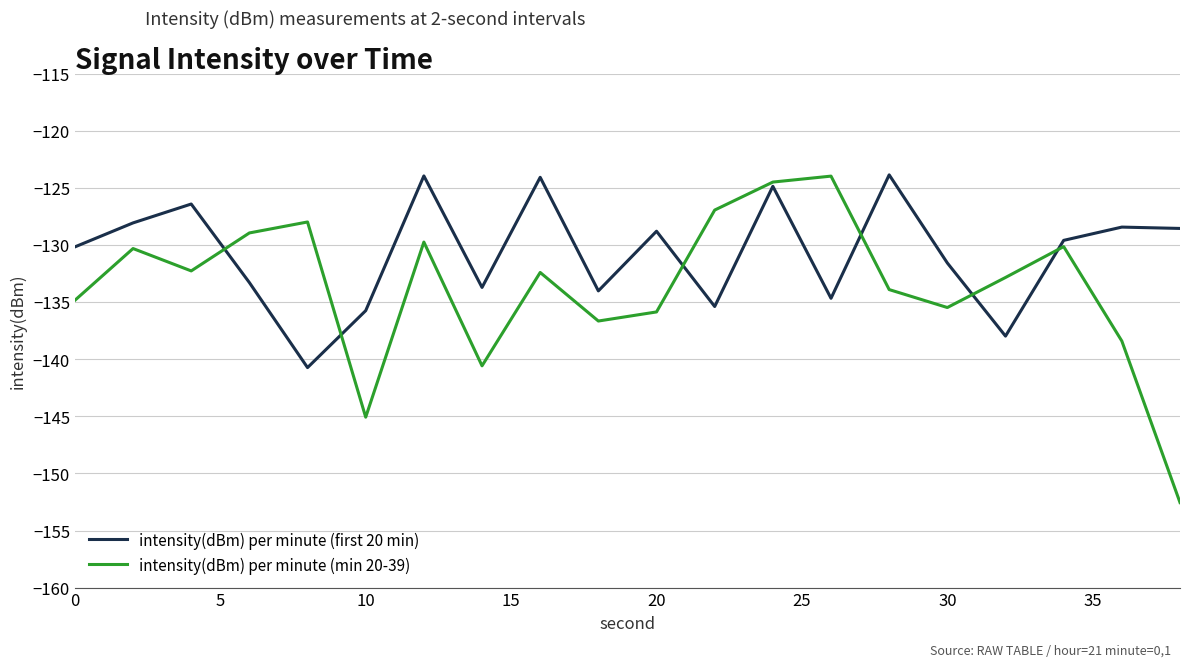

True or false: intensity(dBm) per minute (min 20-39) and intensity(dBm) per minute (first 20 min) intersect in this chart.

True